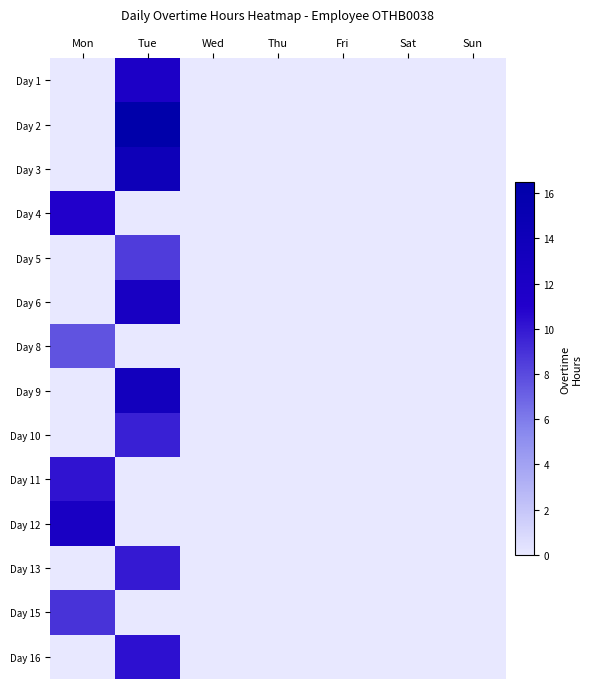

Reading left to right, extract all data points from this chart.

Day 1: Mon=0.0	Tue=11.9	Wed=0.0	Thu=0.0	Fri=0.0	Sat=0.0	Sun=0.0
Day 2: Mon=0.0	Tue=16.5	Wed=0.0	Thu=0.0	Fri=0.0	Sat=0.0	Sun=0.0
Day 3: Mon=0.0	Tue=14.1	Wed=0.0	Thu=0.0	Fri=0.0	Sat=0.0	Sun=0.0
Day 4: Mon=11.0	Tue=0.0	Wed=0.0	Thu=0.0	Fri=0.0	Sat=0.0	Sun=0.0
Day 5: Mon=0.0	Tue=8.5	Wed=0.0	Thu=0.0	Fri=0.0	Sat=0.0	Sun=0.0
Day 6: Mon=0.0	Tue=12.5	Wed=0.0	Thu=0.0	Fri=0.0	Sat=0.0	Sun=0.0
Day 8: Mon=7.6	Tue=0.0	Wed=0.0	Thu=0.0	Fri=0.0	Sat=0.0	Sun=0.0
Day 9: Mon=0.0	Tue=13.4	Wed=0.0	Thu=0.0	Fri=0.0	Sat=0.0	Sun=0.0
Day 10: Mon=0.0	Tue=9.7	Wed=0.0	Thu=0.0	Fri=0.0	Sat=0.0	Sun=0.0
Day 11: Mon=10.2	Tue=0.0	Wed=0.0	Thu=0.0	Fri=0.0	Sat=0.0	Sun=0.0
Day 12: Mon=12.4	Tue=0.0	Wed=0.0	Thu=0.0	Fri=0.0	Sat=0.0	Sun=0.0
Day 13: Mon=0.0	Tue=9.9	Wed=0.0	Thu=0.0	Fri=0.0	Sat=0.0	Sun=0.0
Day 15: Mon=8.9	Tue=0.0	Wed=0.0	Thu=0.0	Fri=0.0	Sat=0.0	Sun=0.0
Day 16: Mon=0.0	Tue=10.3	Wed=0.0	Thu=0.0	Fri=0.0	Sat=0.0	Sun=0.0